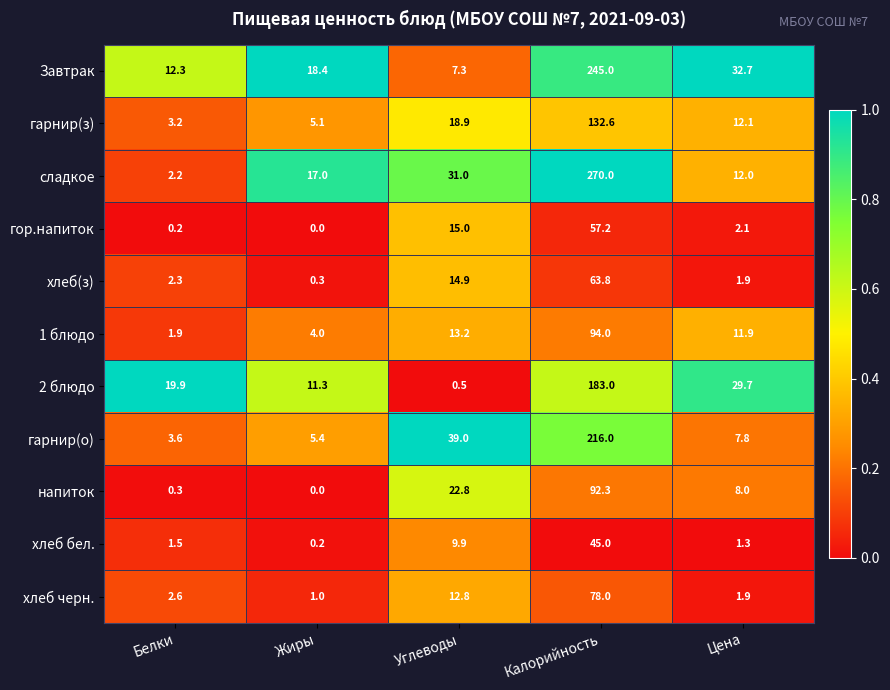

What is the total value across all series at Белки?

50.0